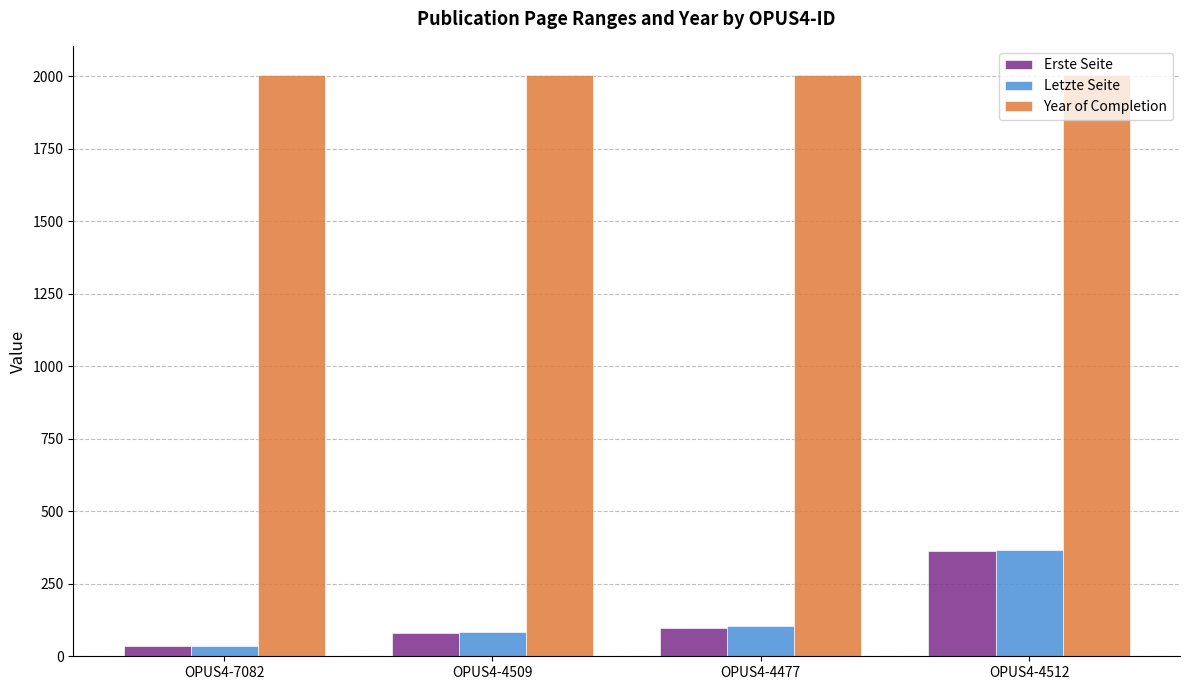

What is the sum of the Erste Seite values at OPUS4-4509 and OPUS4-4477?

178